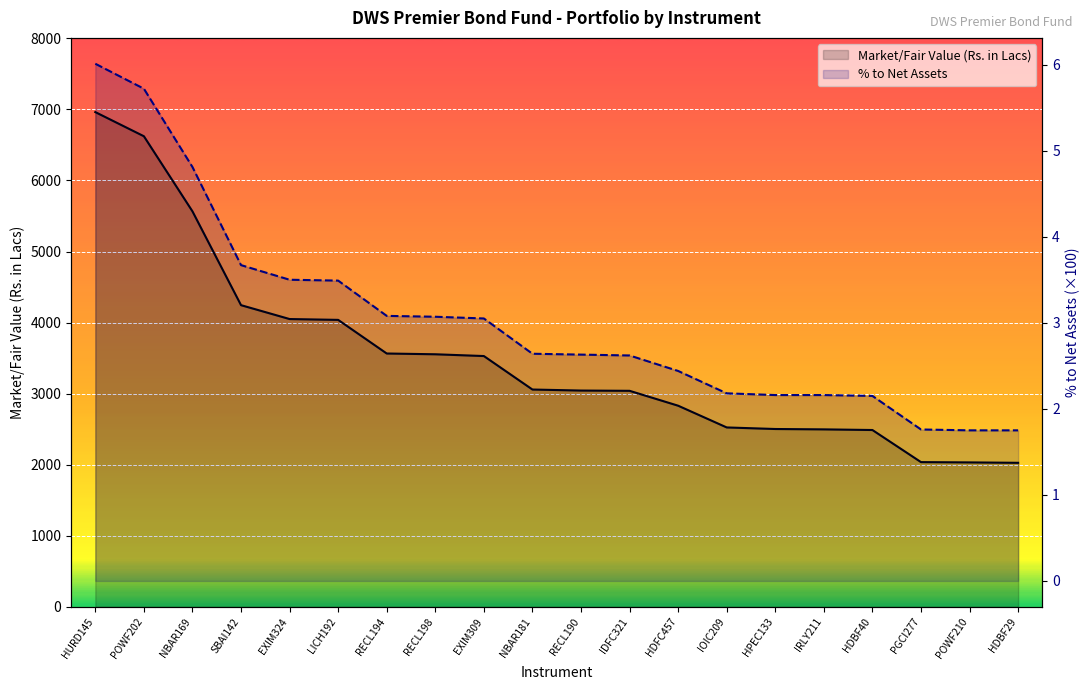

Reading left to right, transcribe all the data shown in this chart.

Market/Fair Value (Rs. in Lacs): HURD145=6962.4	POWF202=6622.6	NBAR169=5565.5	SBAI142=4245.1	EXIM324=4049.8	LICH192=4038.0	RECL194=3564.8	RECL198=3554.0	EXIM309=3529.0	NBAR181=3057.8	RECL190=3043.4	IDFC321=3039.7	HDFC457=2830.1	IOIC209=2524.2	HPEC133=2502.2	IRLY211=2497.0	HDBF40=2488.0	PGCI277=2036.2	POWF210=2032.2	HDBF29=2026.5
% to Net Assets: HURD145=6.0	POWF202=5.7	NBAR169=4.8	SBAI142=3.7	EXIM324=3.5	LICH192=3.5	RECL194=3.1	RECL198=3.1	EXIM309=3.0	NBAR181=2.6	RECL190=2.6	IDFC321=2.6	HDFC457=2.4	IOIC209=2.2	HPEC133=2.2	IRLY211=2.2	HDBF40=2.1	PGCI277=1.8	POWF210=1.8	HDBF29=1.8